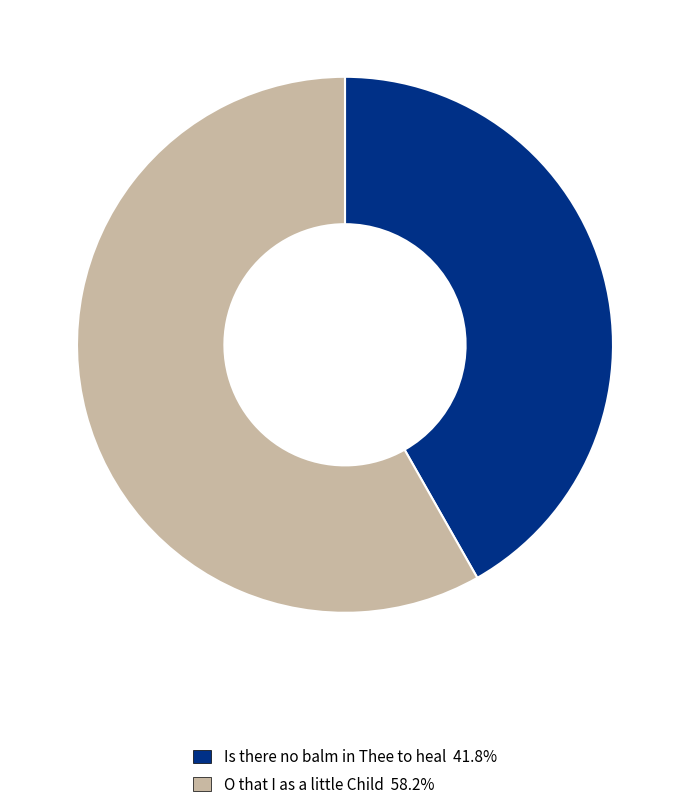

Combined, do Is there no balm in Thee to heal and O that I as a little Child account for over 50%?

Yes